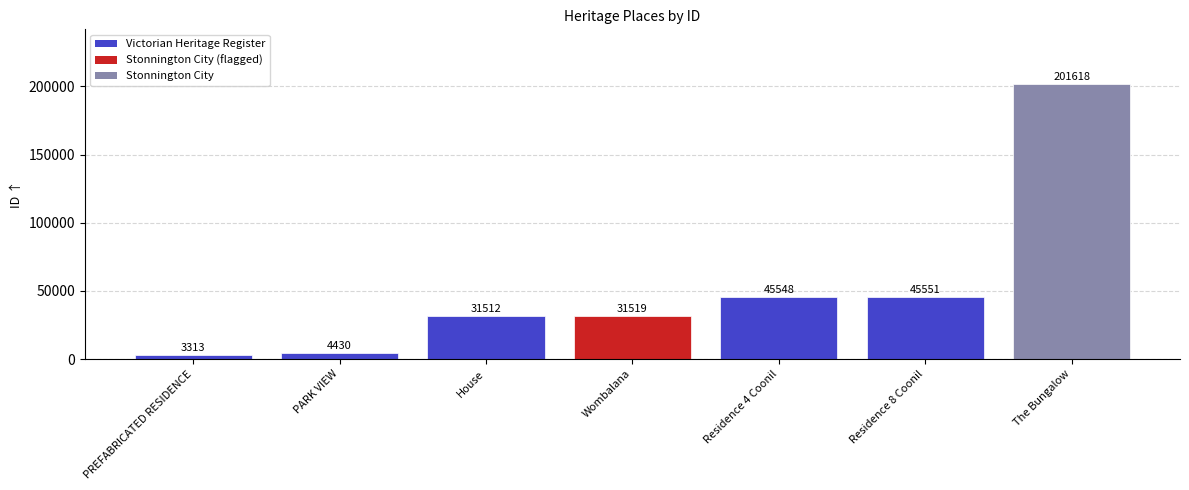

Between The Bungalow and Wombalana, which is larger?

The Bungalow